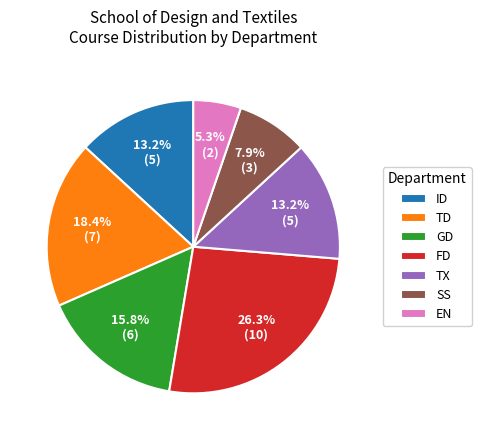

Combined, what portion of the pie is TD and GD?

34.2%